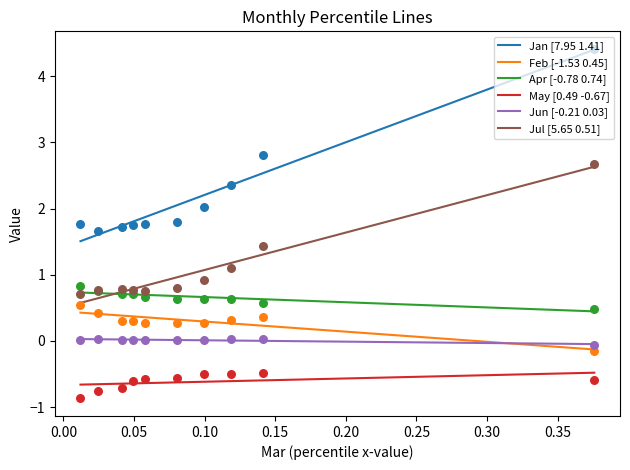

What are all the series names shown in the legend?

Jan, Feb, Apr, May, Jun, Jul